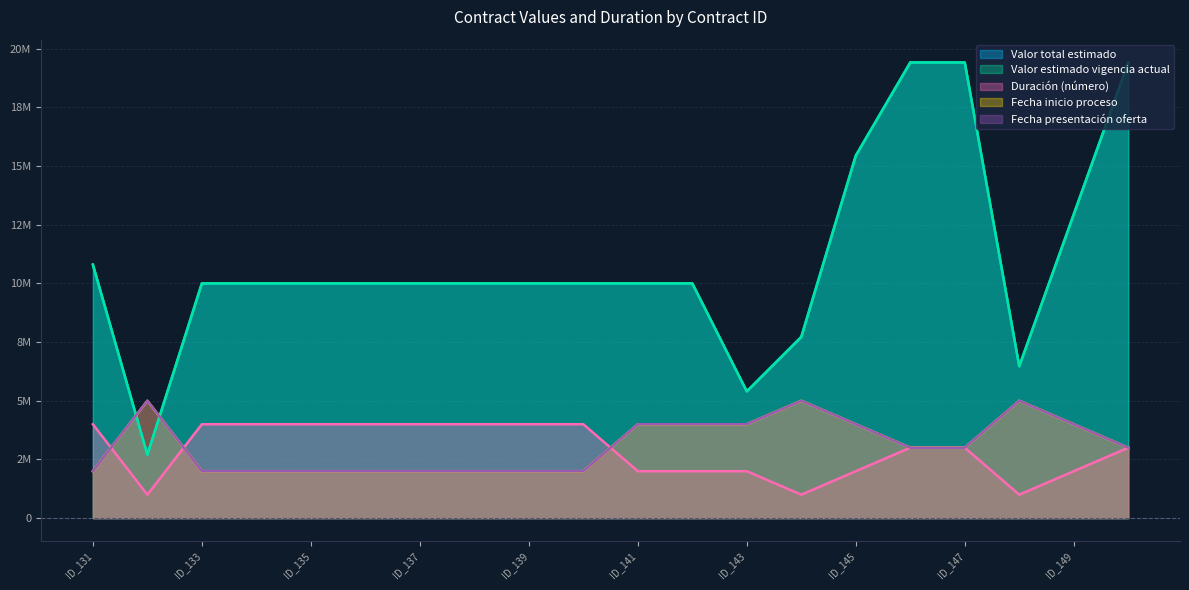

True or false: Fecha inicio proceso has more than 2 interior local peaks.

True